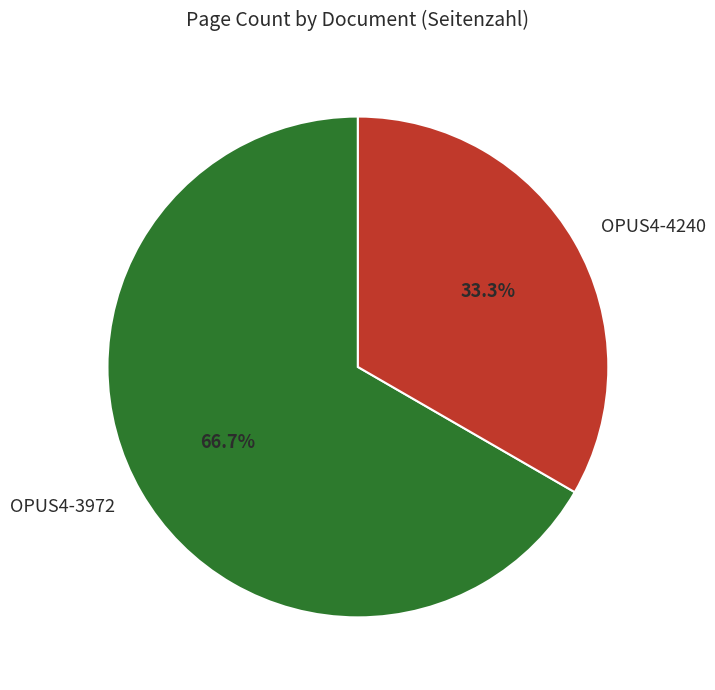

Count the number of slices in the pie.

2